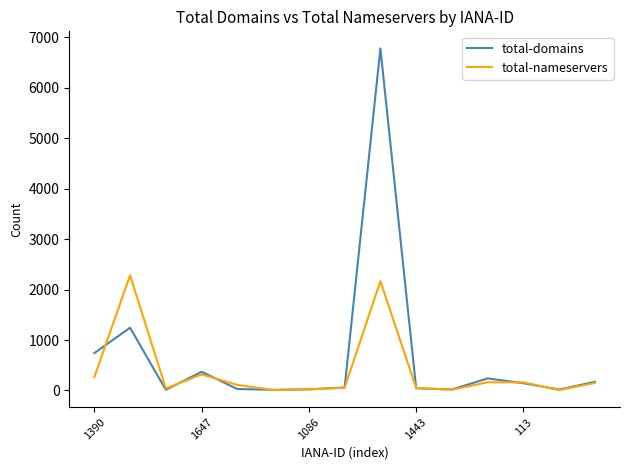

What is the maximum value shown in the chart?

6783